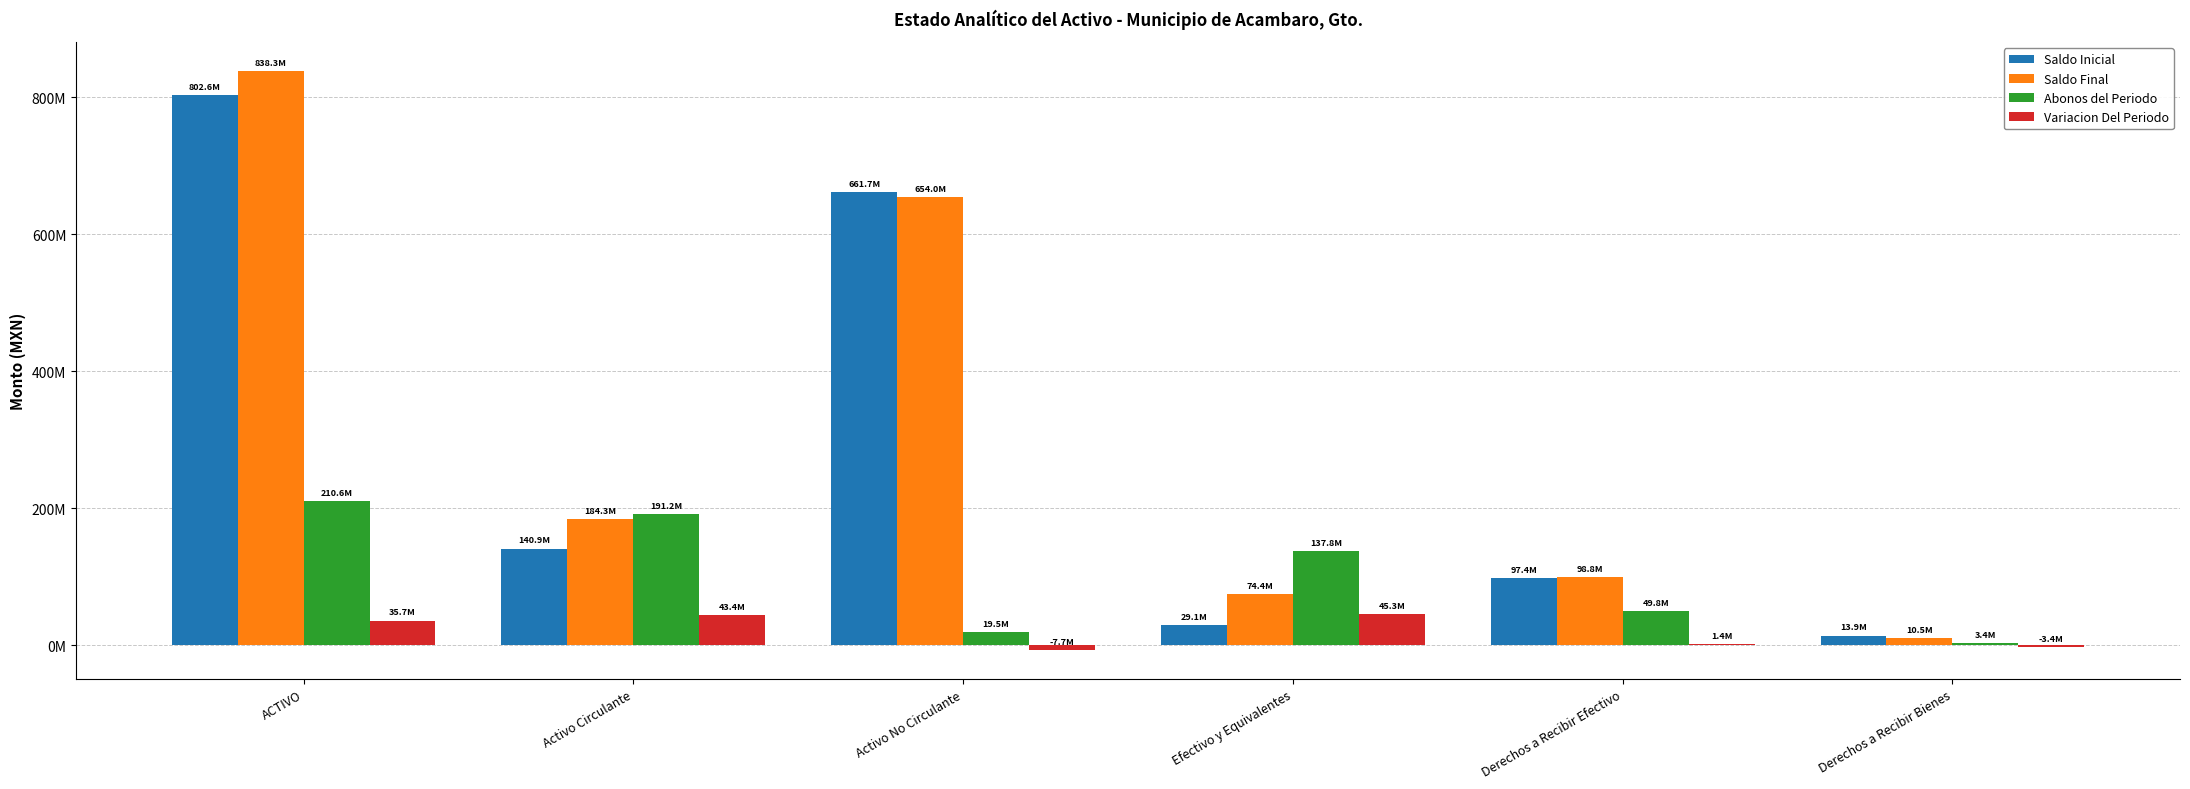

What is the sum of all Saldo Inicial values?

1745690425.0